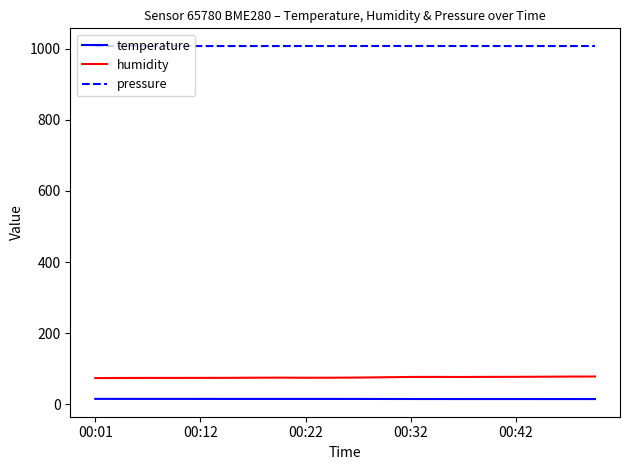

What is the greatest value displayed?

1007.4